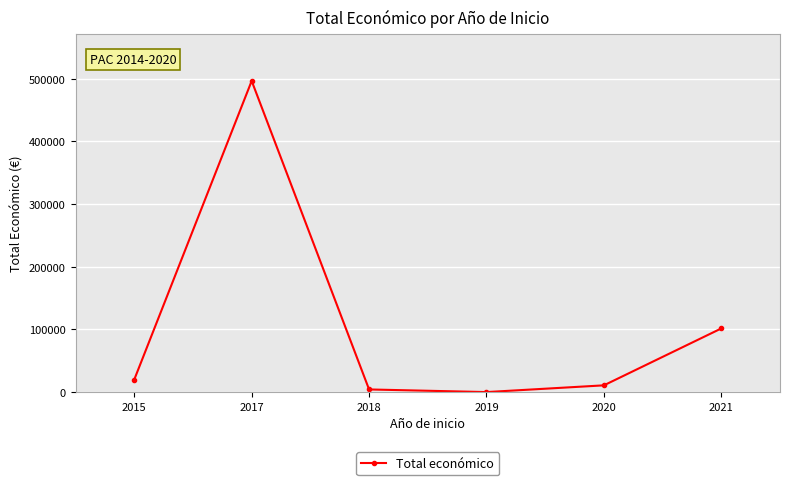

What is the difference between the values at 2018 and 2017?

492261